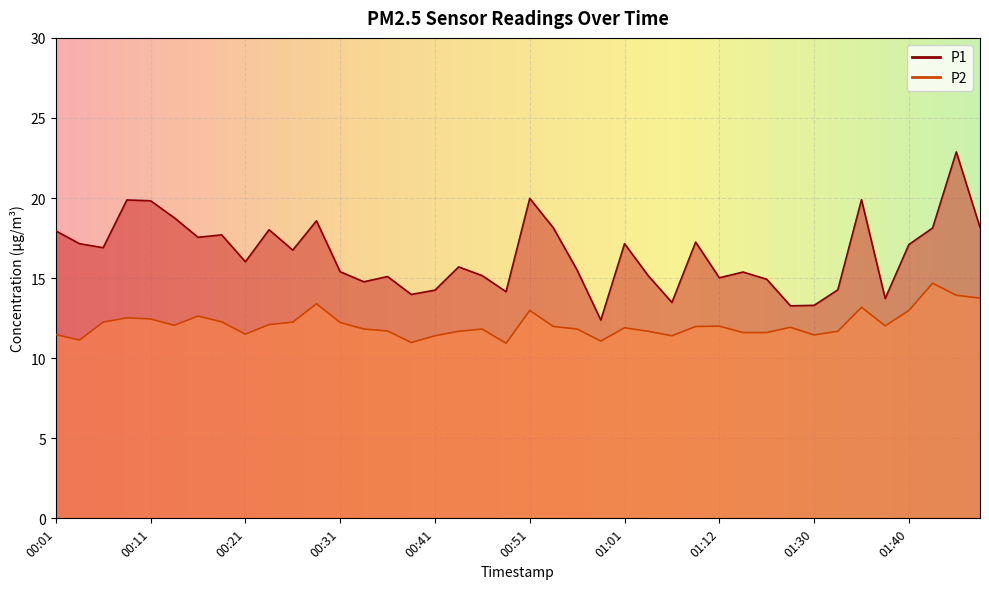

Reading left to right, what are all the values shown in this chart?

P1: 00:01=17.9	00:03=17.1	00:06=16.9	00:08=19.9	00:11=19.8	00:13=18.8	00:16=17.6	00:18=17.7	00:21=16.0	00:23=18.0	00:26=16.8	00:28=18.6	00:31=15.4	00:33=14.8	00:36=15.1	00:38=14.0	00:41=14.2	00:44=15.7	00:46=15.2	00:49=14.2	00:51=20.0	00:54=18.1	00:56=15.5	00:59=12.4	01:01=17.1	01:04=15.2	01:07=13.5	01:09=17.2	01:12=15.0	01:17=15.4	01:25=14.9	01:28=13.3	01:30=13.3	01:33=14.3	01:35=19.9	01:38=13.7	01:40=17.1	01:43=18.1	01:46=22.9	01:48=18.2
P2: 00:01=11.5	00:03=11.1	00:06=12.2	00:08=12.5	00:11=12.4	00:13=12.1	00:16=12.6	00:18=12.3	00:21=11.5	00:23=12.1	00:26=12.2	00:28=13.4	00:31=12.2	00:33=11.8	00:36=11.7	00:38=11.0	00:41=11.4	00:44=11.7	00:46=11.8	00:49=10.9	00:51=13.0	00:54=12.0	00:56=11.8	00:59=11.1	01:01=11.9	01:04=11.7	01:07=11.4	01:09=12.0	01:12=12.0	01:17=11.6	01:25=11.6	01:28=11.9	01:30=11.4	01:33=11.7	01:35=13.2	01:38=12.0	01:40=13.0	01:43=14.7	01:46=13.9	01:48=13.8